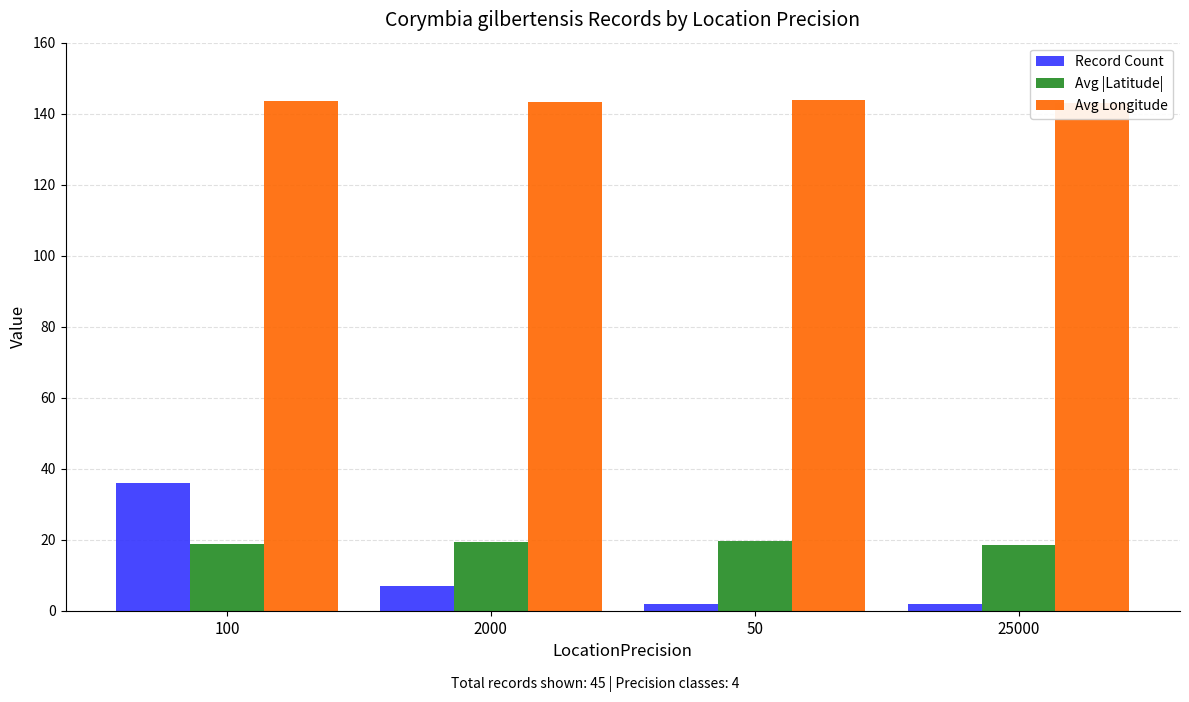

What position from the left is 100?

1